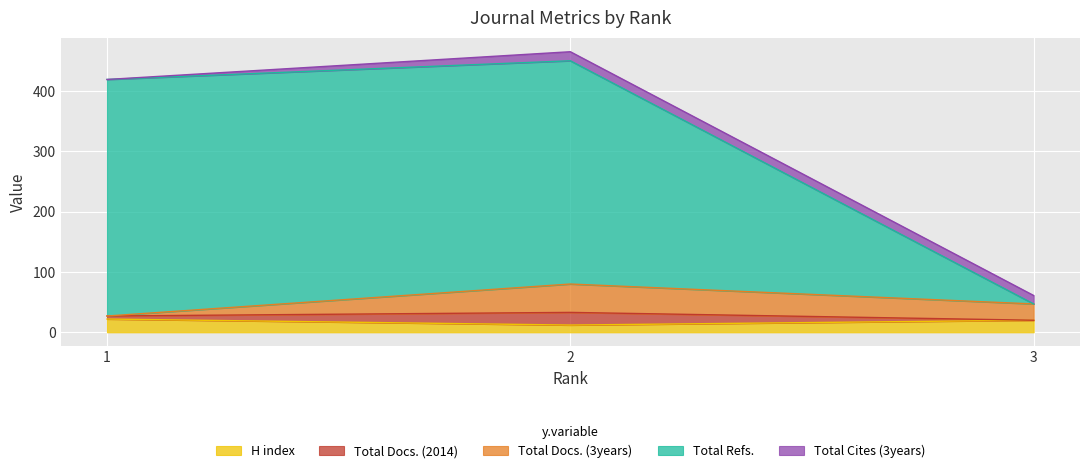

What is the spread (max minus min) of values at 1?

392